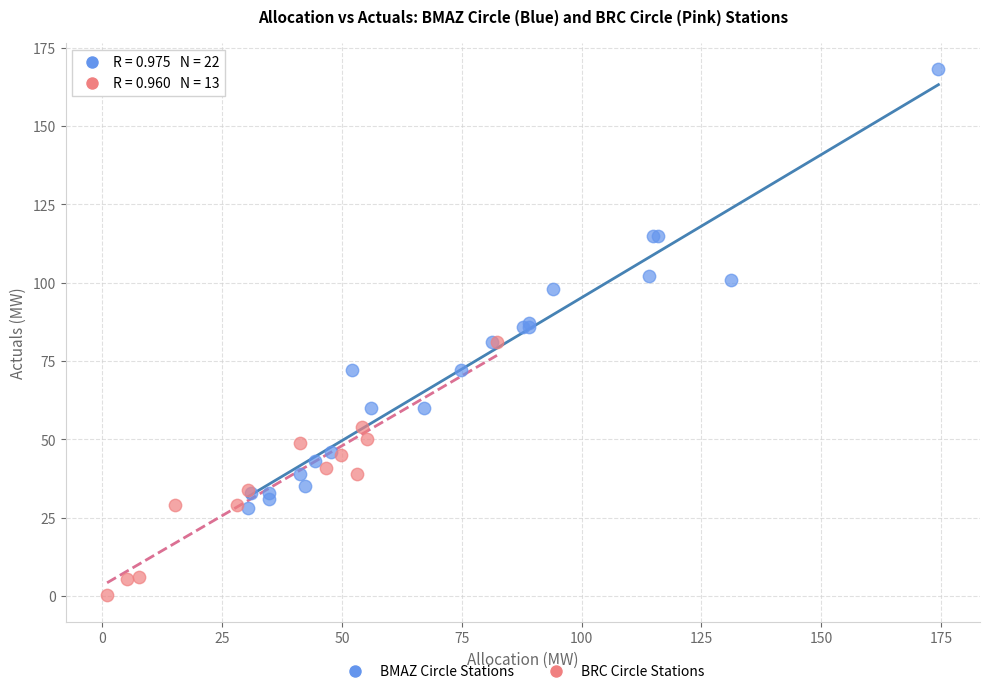

Which series has the widest spread of Y values?

BMAZ Circle Stations